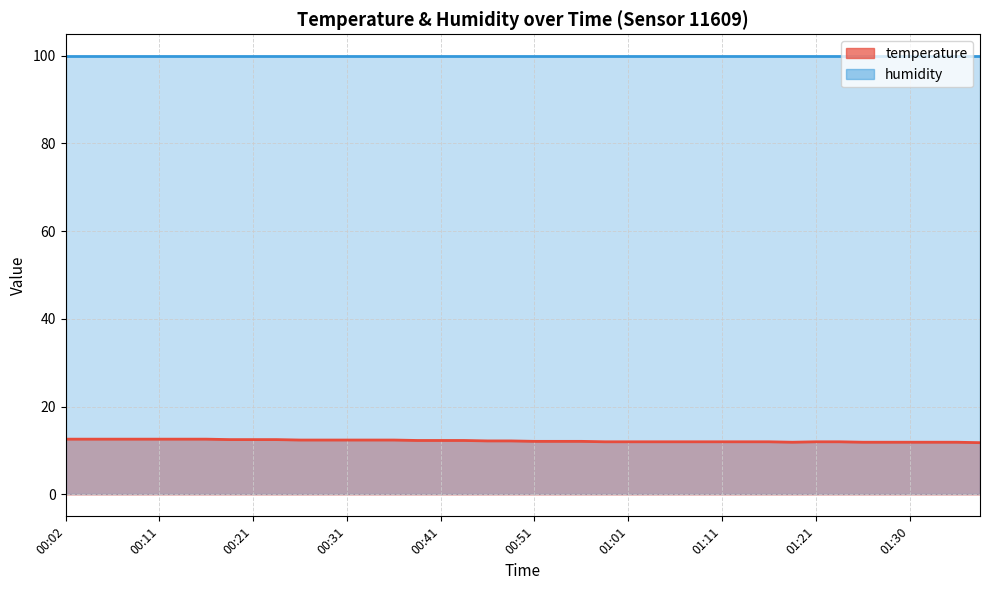

What is the sum of the values at 01:13 and 01:06?

24.0